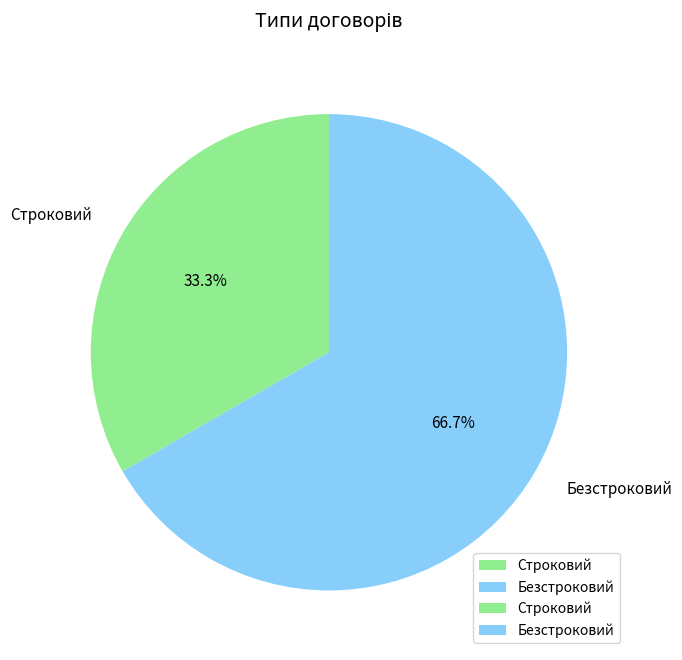

To the nearest percent, what percentage of the pie is Строковий?

33%